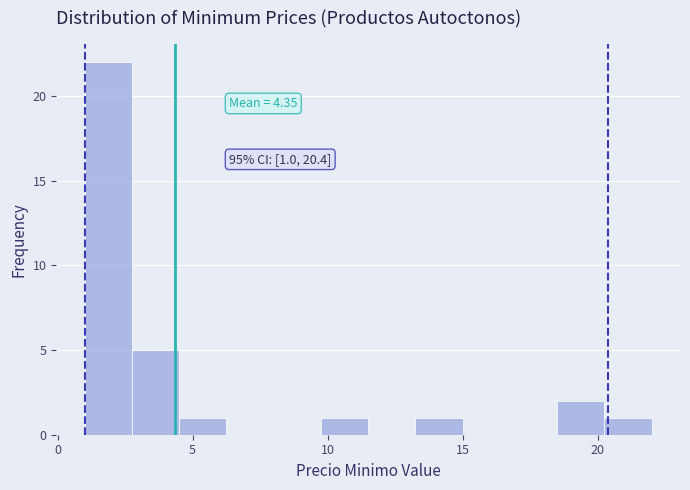

Read against the x-axis, roughly where is the centre of the tallest bar?

2.0